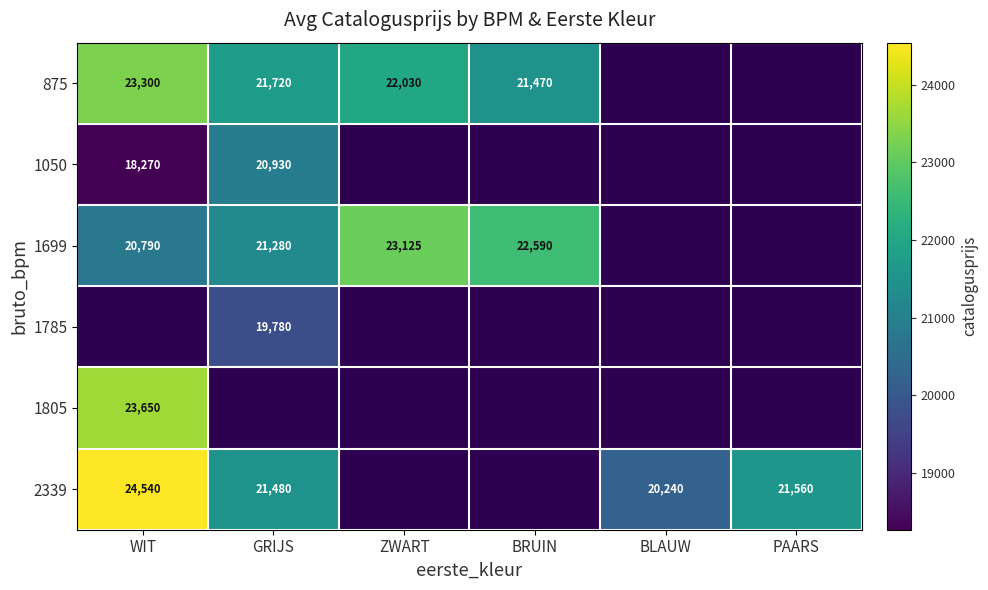

The value of 2339 at PAARS is 21560. True or false?

True